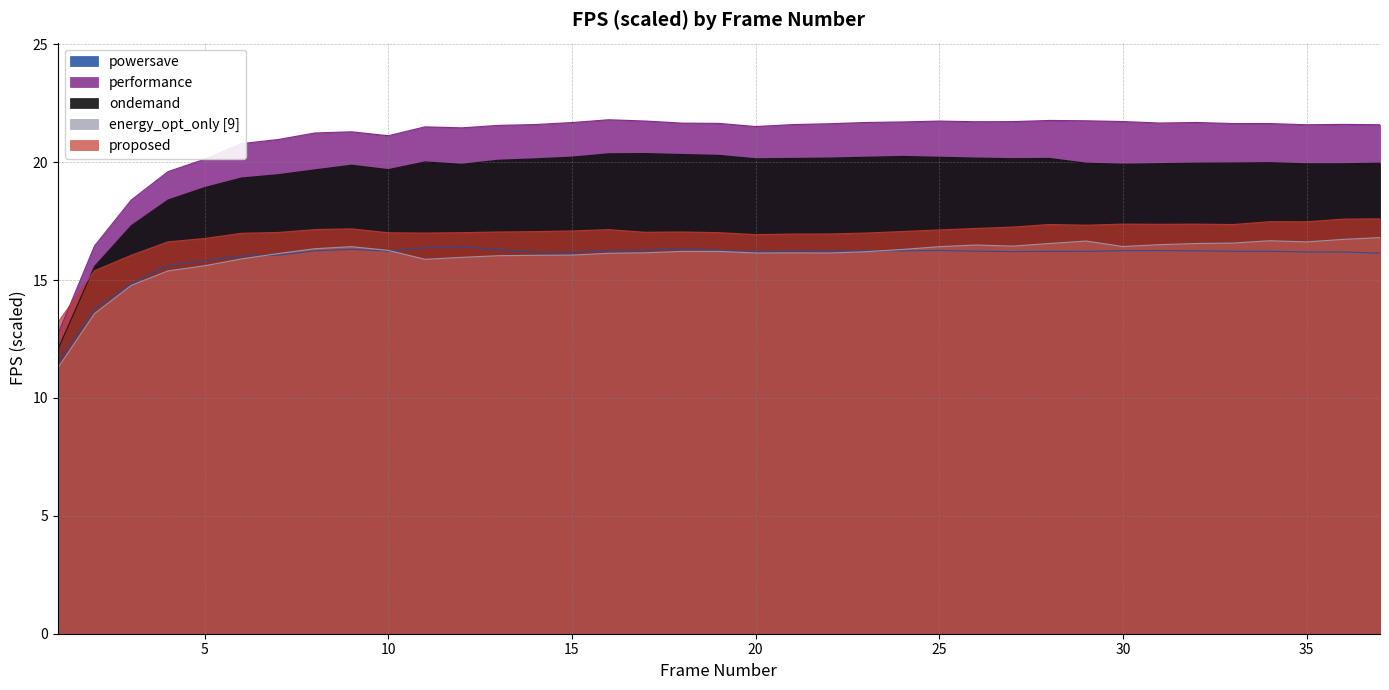

What is the difference between the energy_opt_only values at 6 and 7?

0.2